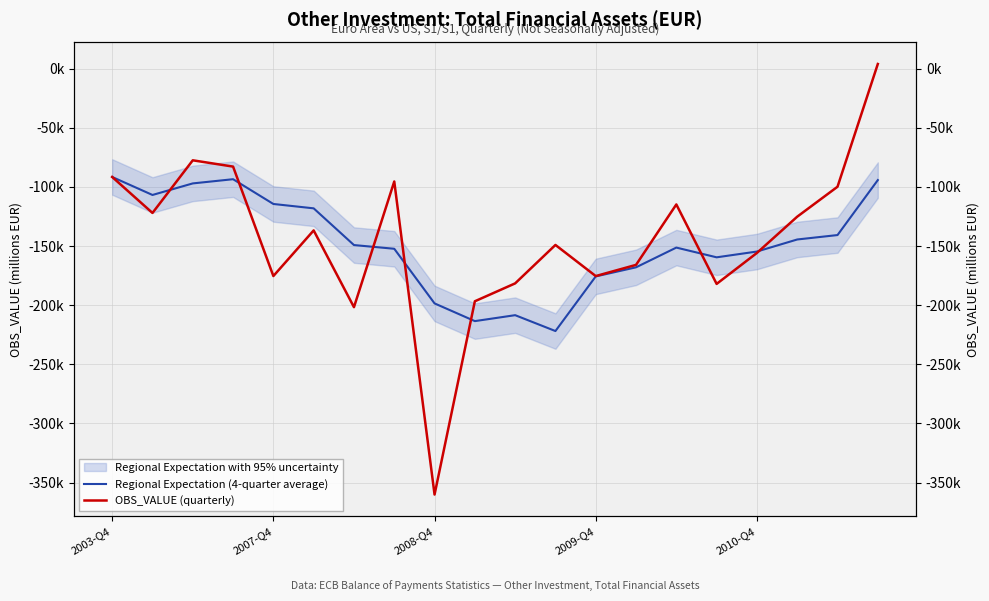

What is the minimum value for Regional Expectation (4-quarter average)?

-221920.7